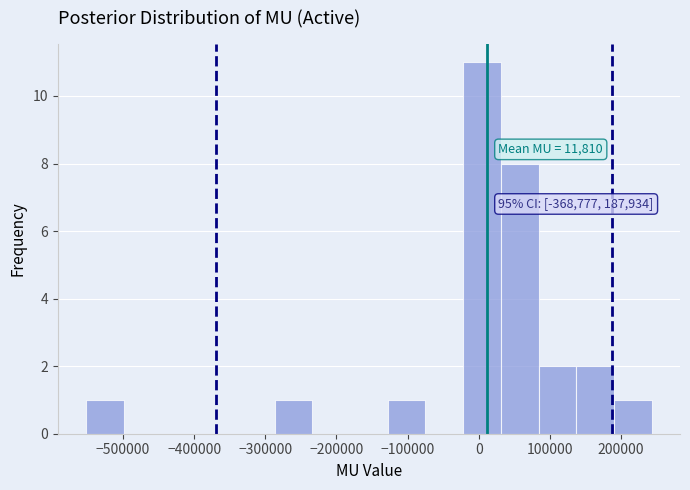

Over which range of the x-axis is the bar tallest?

-20000 to 30000